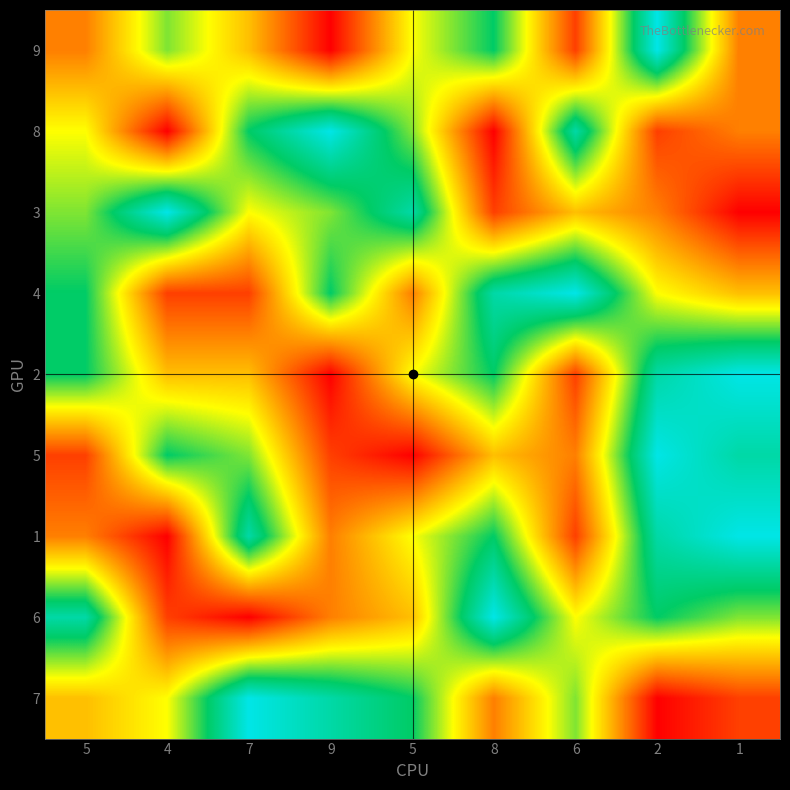

Reading left to right, extract all data points from this chart.

9: 5=3	4=6	7=4	9=1	5=5	8=7	6=2	2=9	1=3
8: 5=5	4=1	7=7	9=9	5=6	8=1	6=8	2=2	1=3
3: 5=6	4=9	7=5	9=6	5=8	8=2	6=4	2=3	1=1
4: 5=7	4=2	7=2	9=7	5=3	8=8	6=9	2=5	1=4
2: 5=7	4=4	7=4	9=1	5=5	8=7	6=2	2=8	1=9
5: 5=2	4=7	7=6	9=2	5=1	8=4	6=3	2=9	1=8
1: 5=3	4=1	7=8	9=3	5=5	8=7	6=2	2=8	1=9
6: 5=8	4=2	7=1	9=3	5=4	8=9	6=5	2=7	1=6
7: 5=4	4=5	7=9	9=8	5=7	8=3	6=6	2=1	1=2